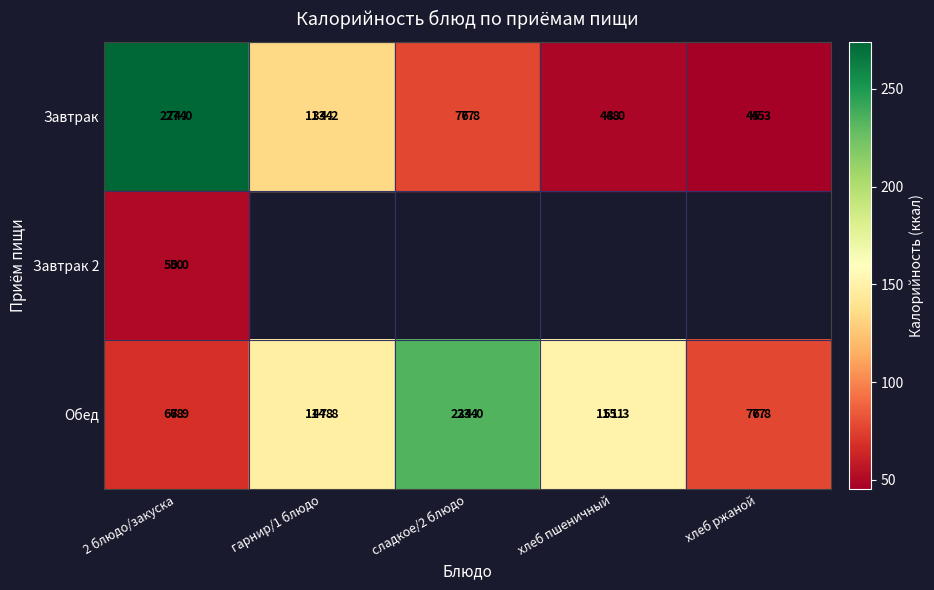

What is the average value of the Завтрак series?

115.7